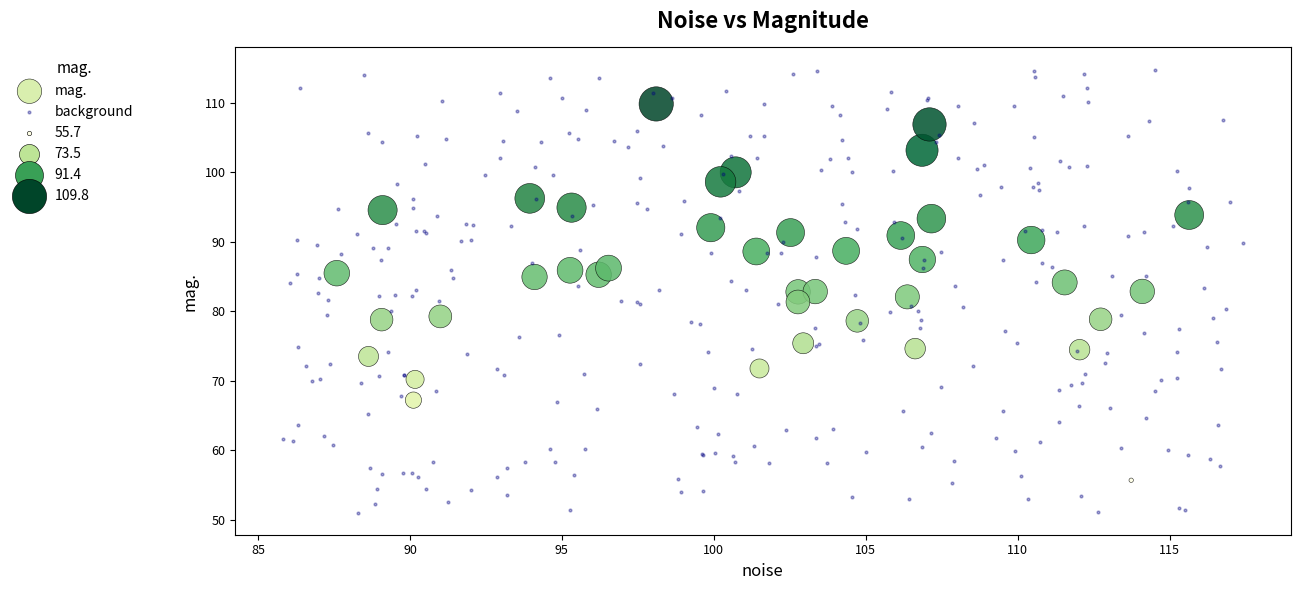

Which series has the largest Y range (max minus min)?

background